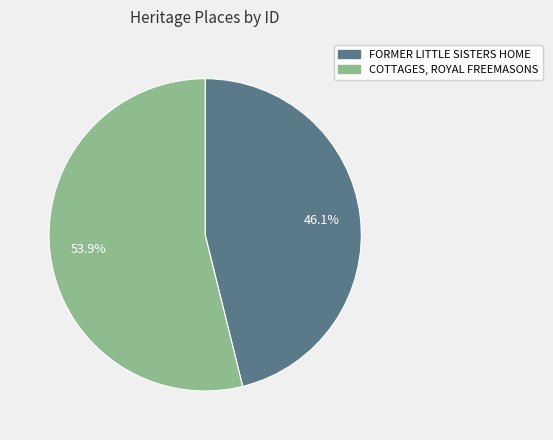

Does any single category account for the majority?

Yes